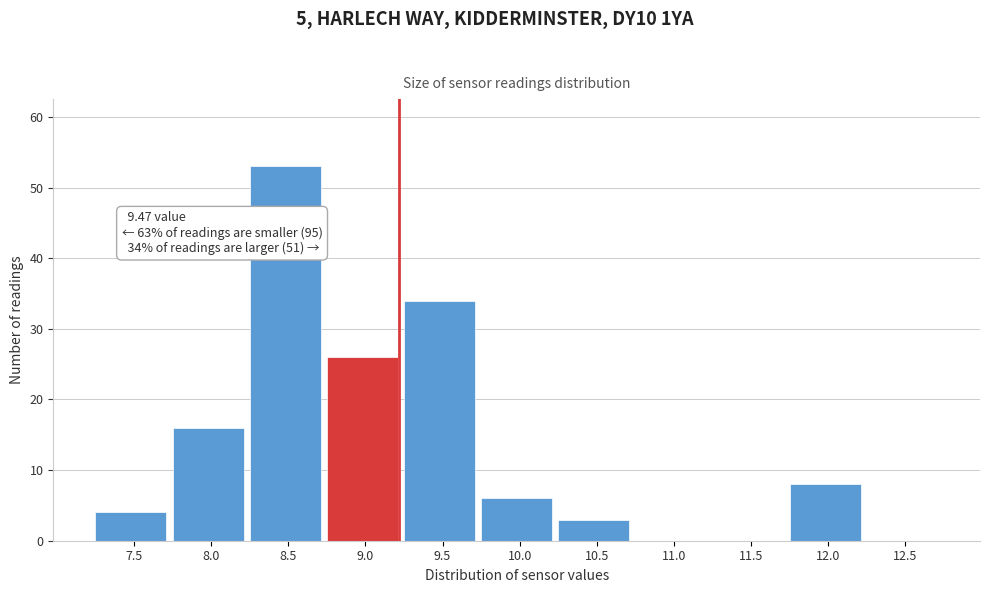

Reading left to right, transcribe all the data shown in this chart.

7.5=4	8.0=16	8.5=53	9.0=26	9.5=34	10.0=6	10.5=3	11.0=0	11.5=0	12.0=8	12.5=0